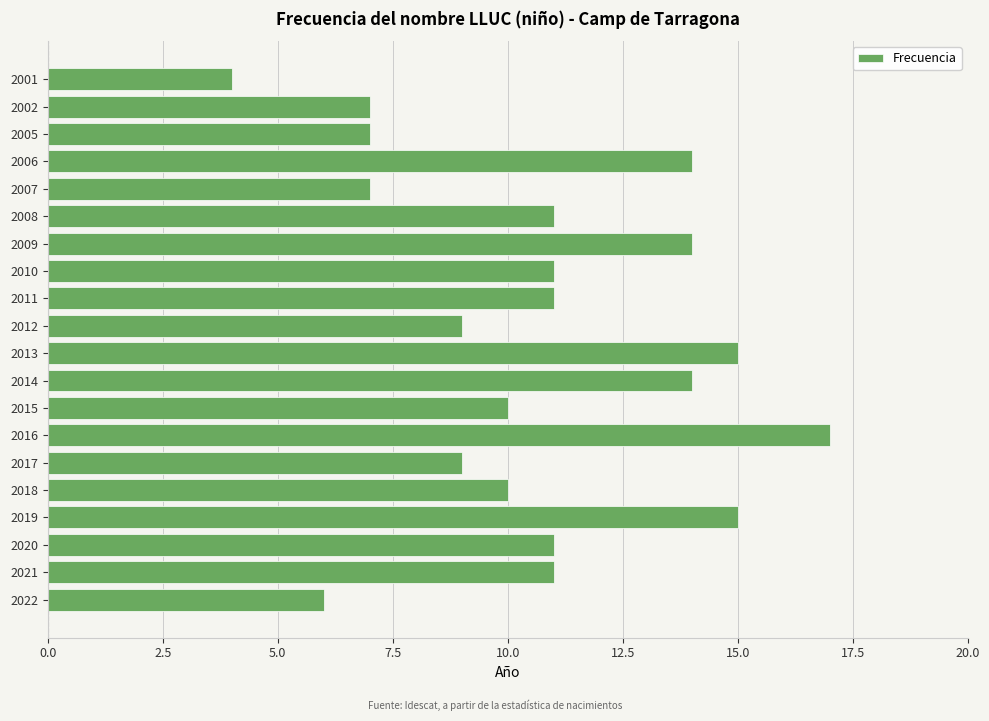

The value at 2002 is 7. True or false?

True